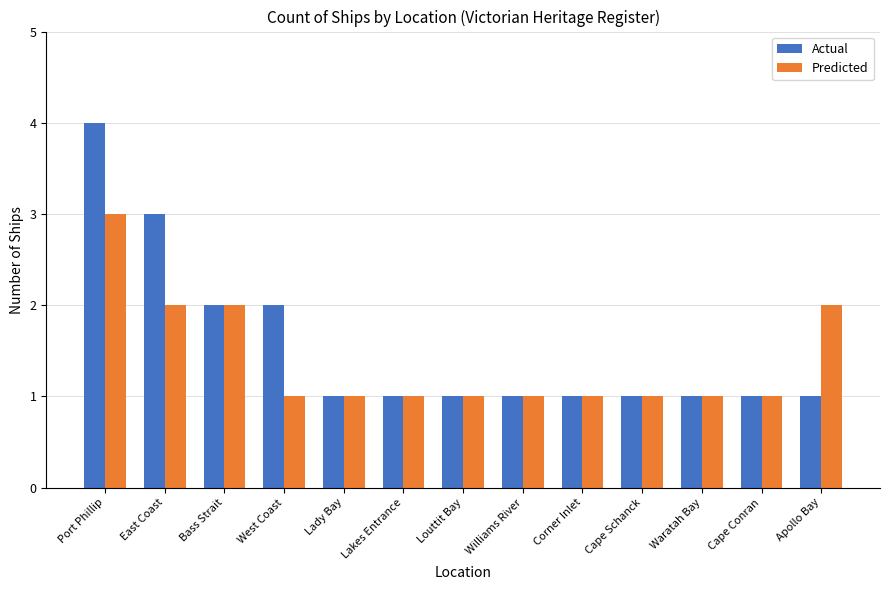

What position from the left is Louttit Bay?

7